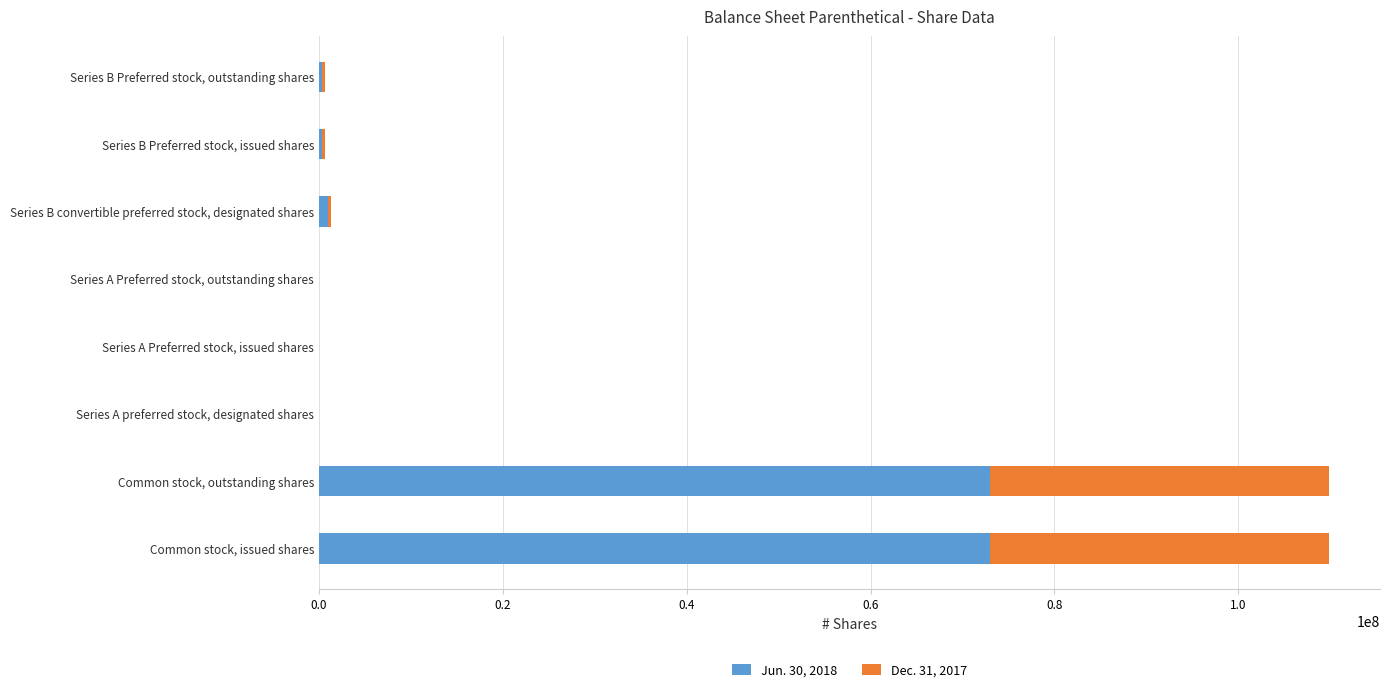

What is the total value across all series at Common stock, outstanding shares?

109922763